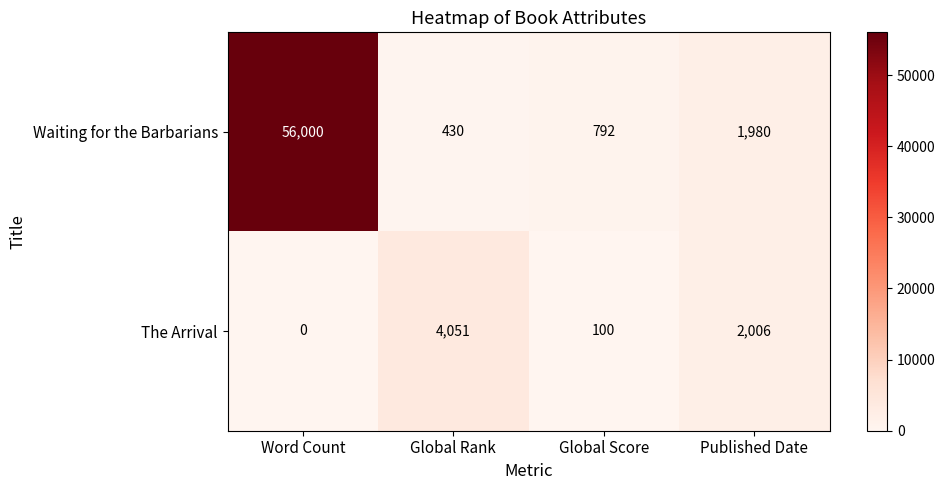

How many series are shown in this chart?

2